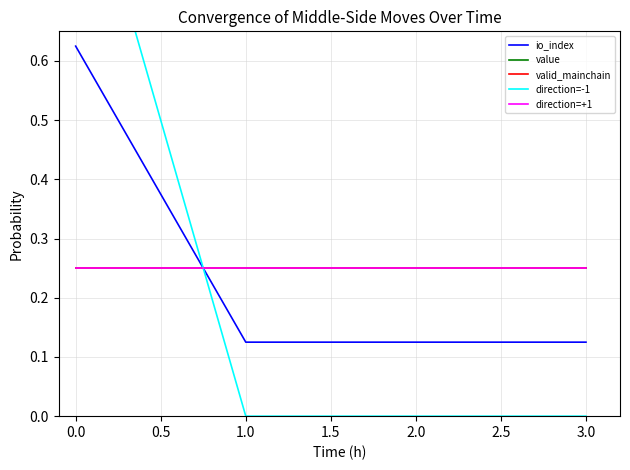

The valid_mainchain series shows 0.1 at 3.0. True or false?

False